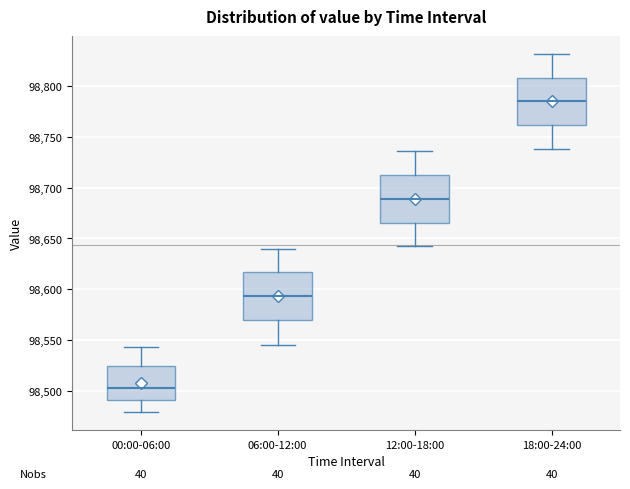

Which box has the highest median line?

18:00-24:00